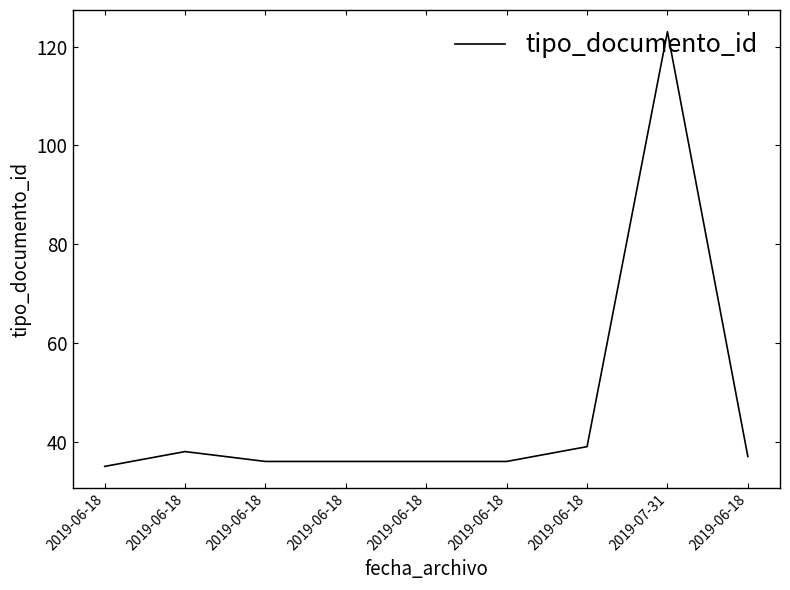

Count the number of data series in this chart.

1